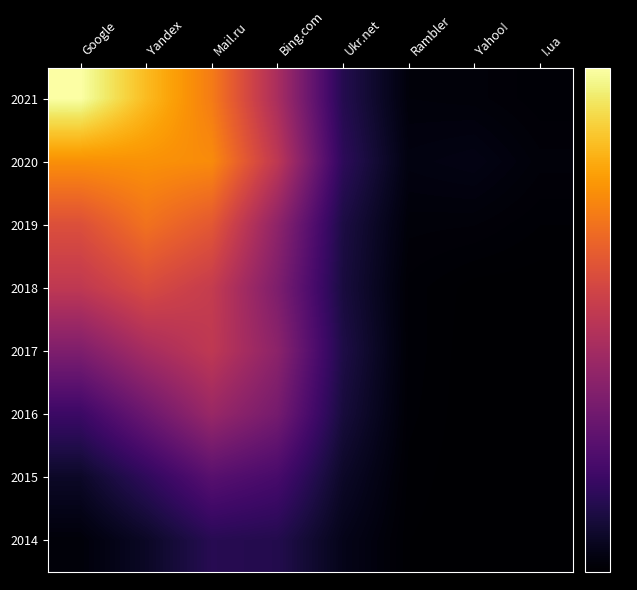

What is the total value across all series at Ukr.net?

6.2